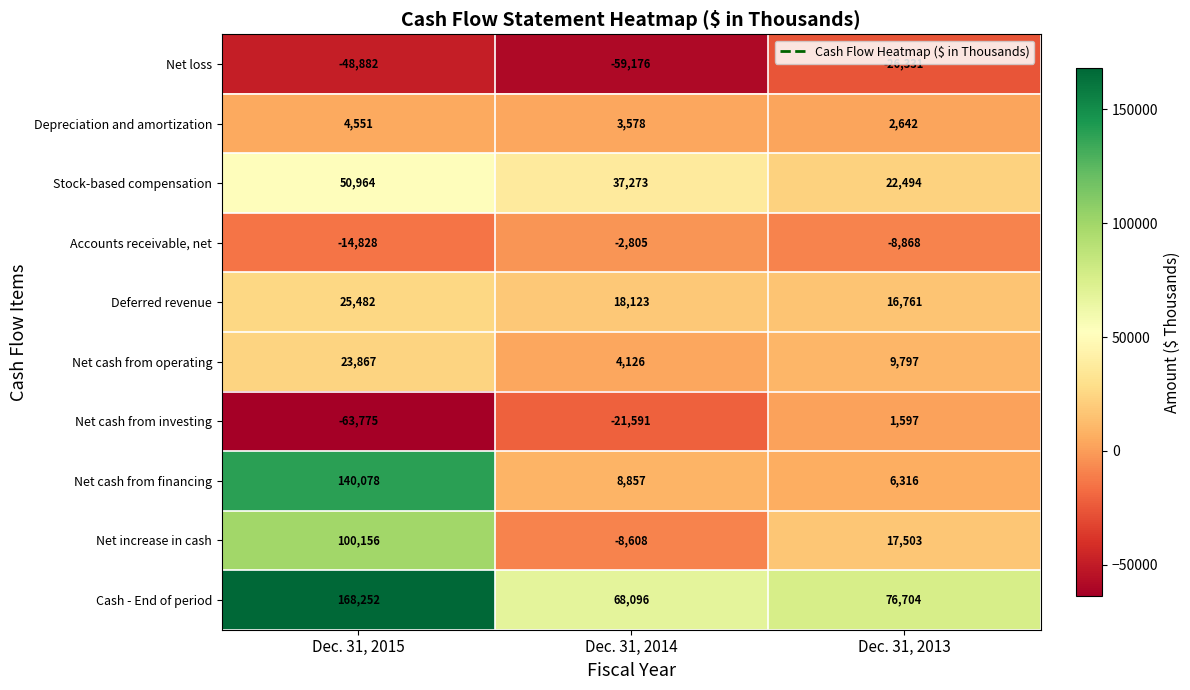

What is the spread (max minus min) of values at Dec. 31, 2013?

103035